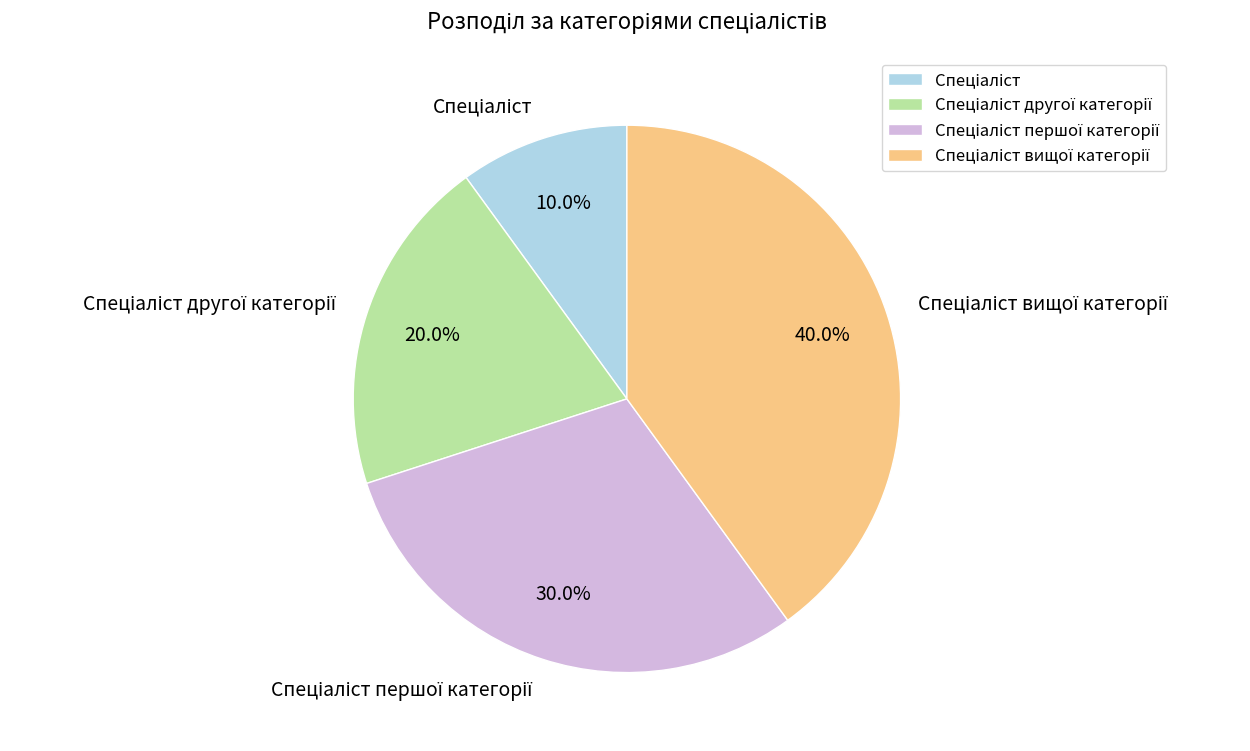

Is there a majority slice in this chart?

No